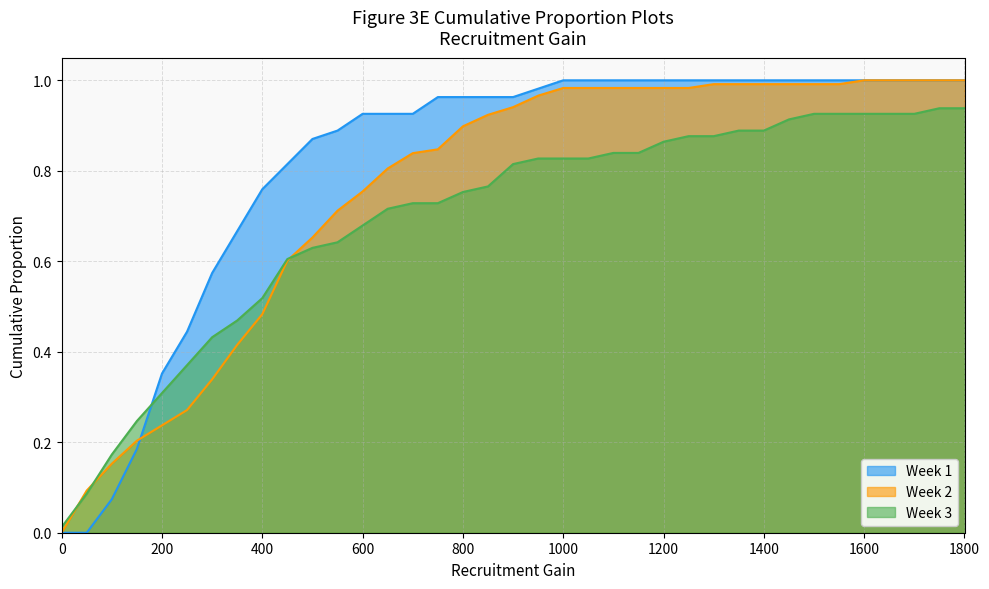

What is the difference between the second highest and minimum values in the Week 3 series?

0.9